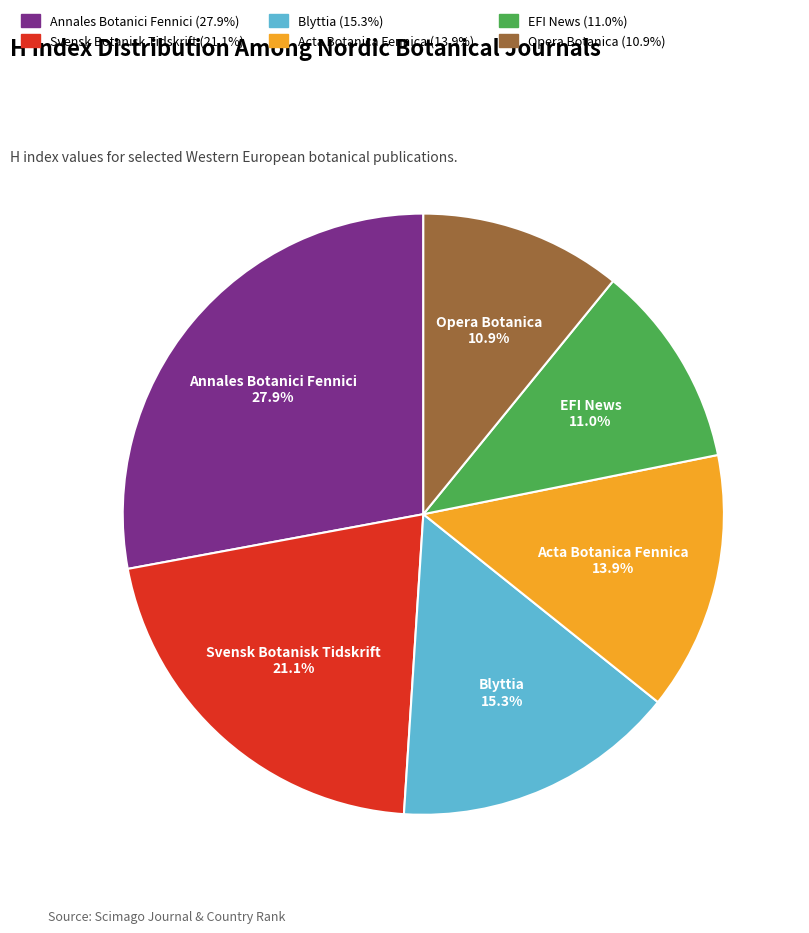

To the nearest percent, what is the difference between the Opera Botanica and Blyttia slice percentages?

4%